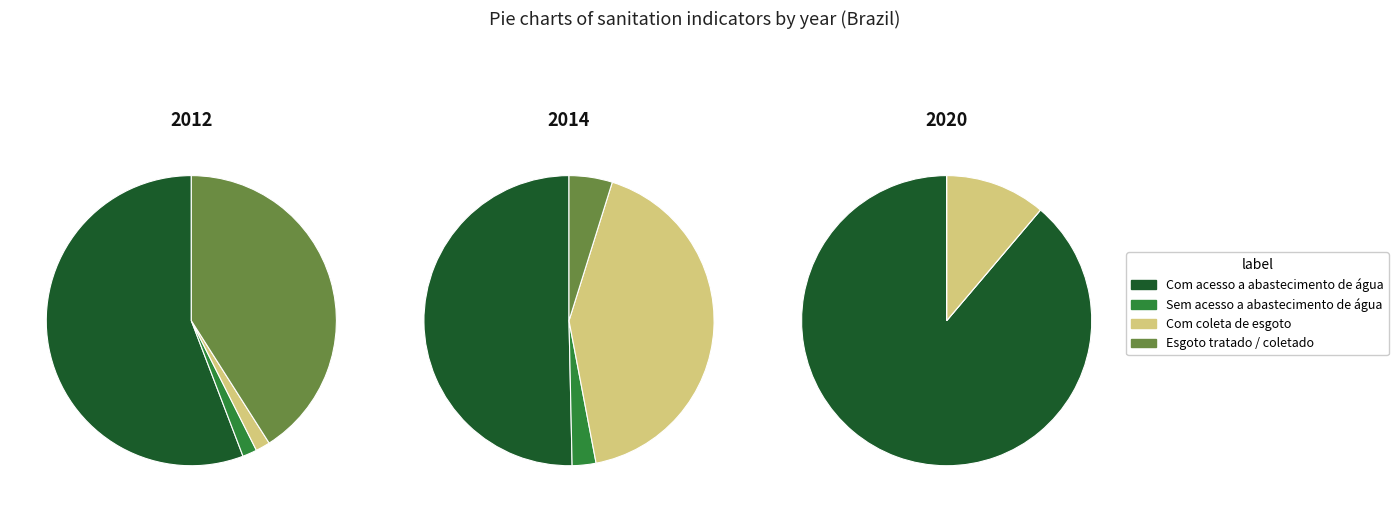

What is the largest slice in the pie chart?

2020